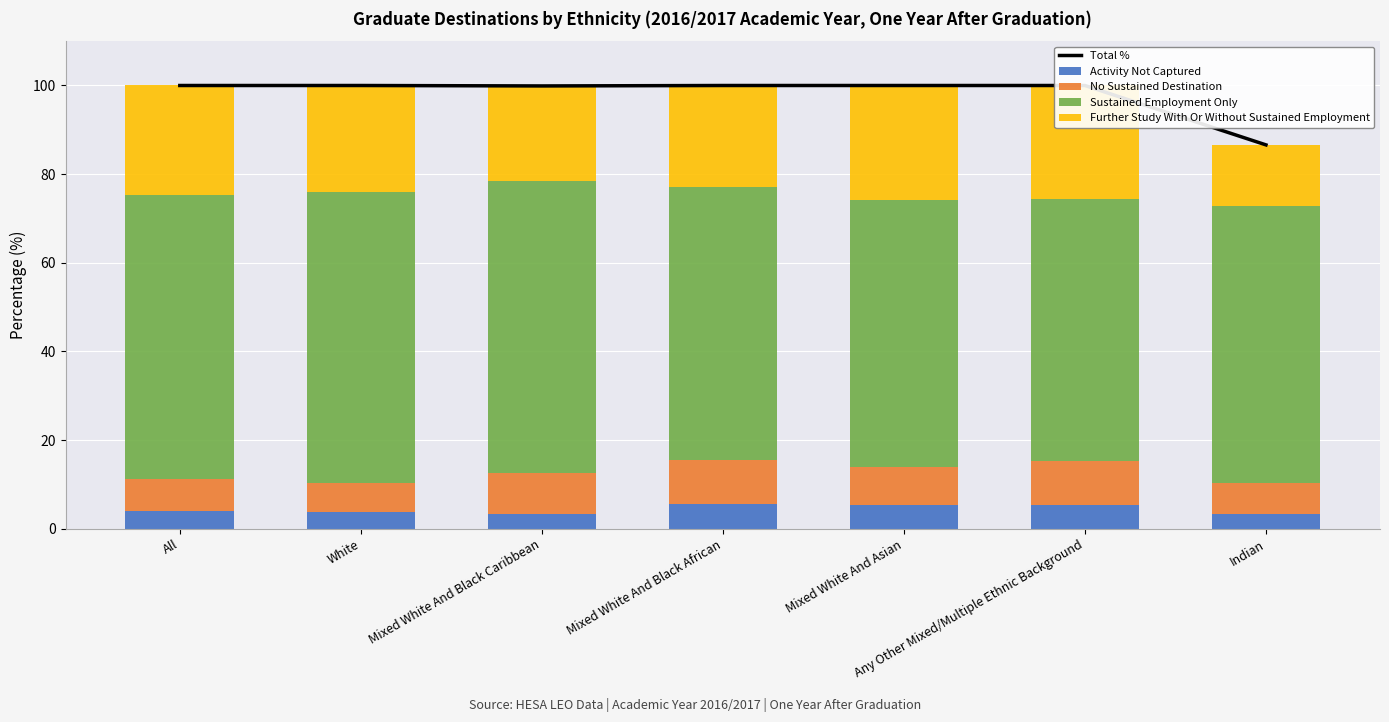

What is the minimum value for Activity Not Captured?

3.2